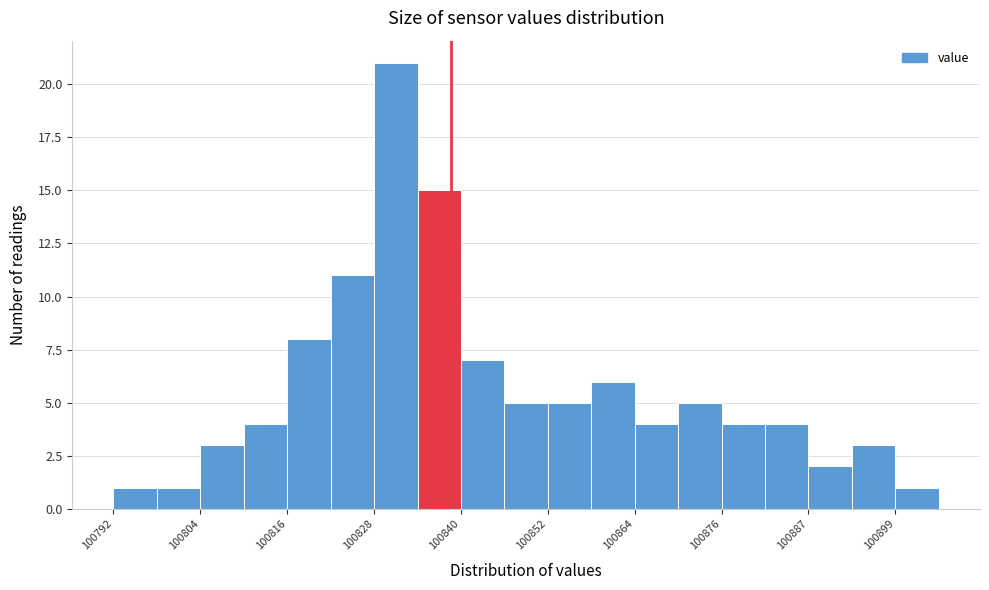

Read against the x-axis, roughly where is the centre of the tallest bar?

100832